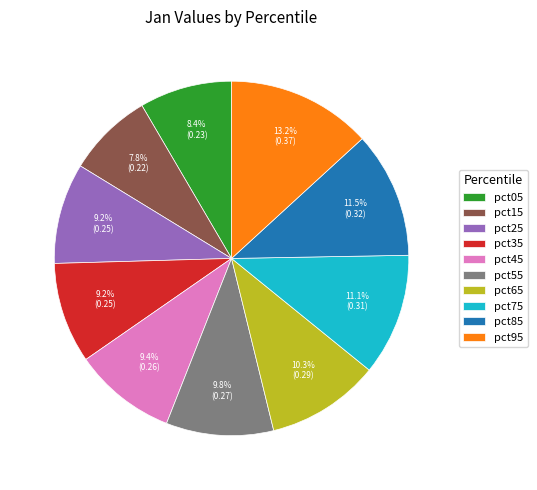

What percentage do pct25 and pct65 together represent?

19.5%